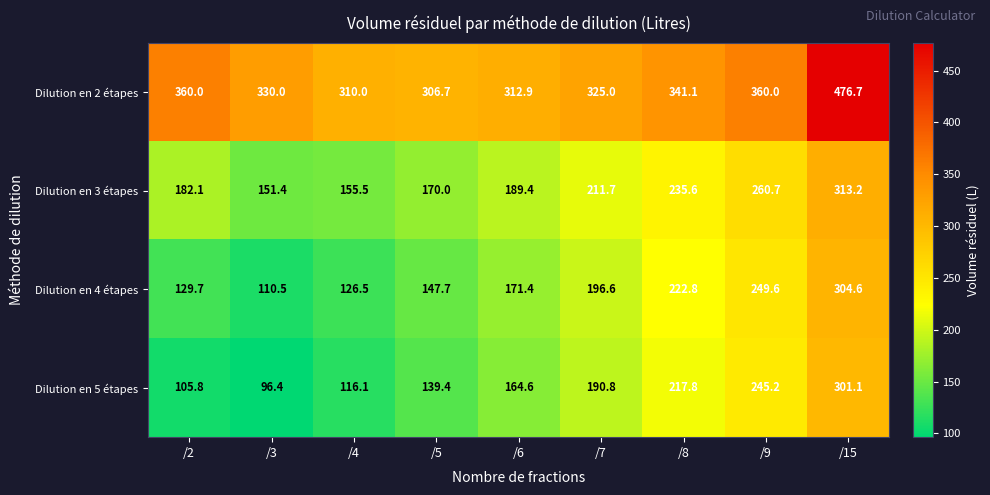

Is the value of Dilution en 4 étapes at /5 greater than the value of Dilution en 3 étapes at /8?

No